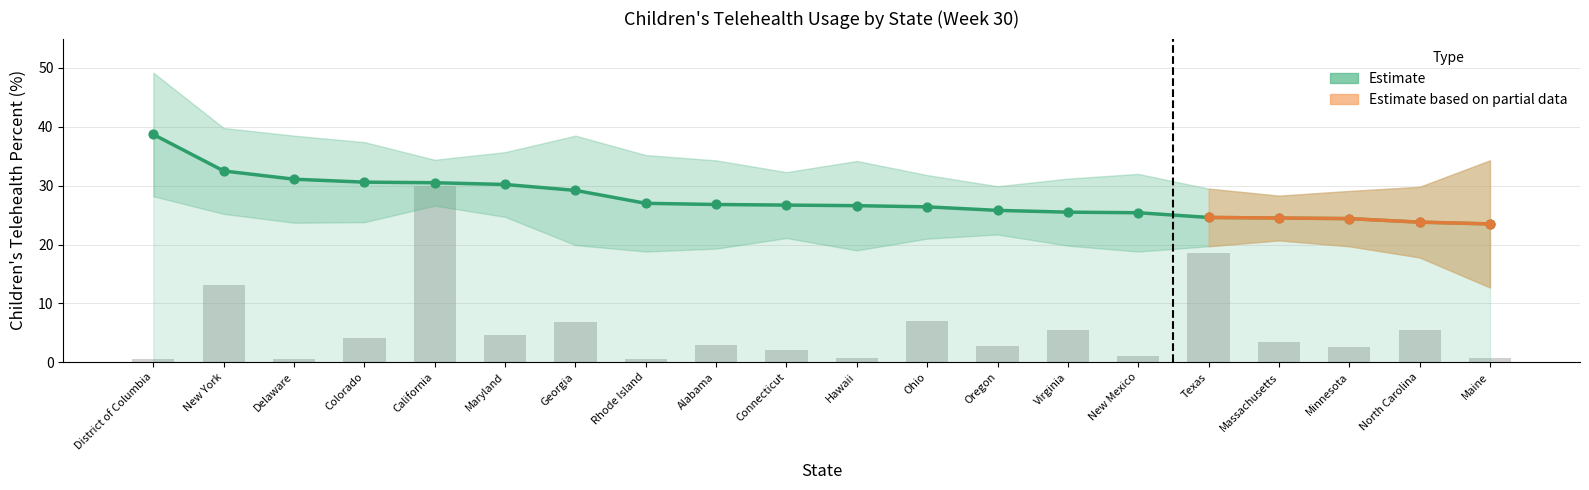

Between District of Columbia and Virginia, which is larger?

District of Columbia